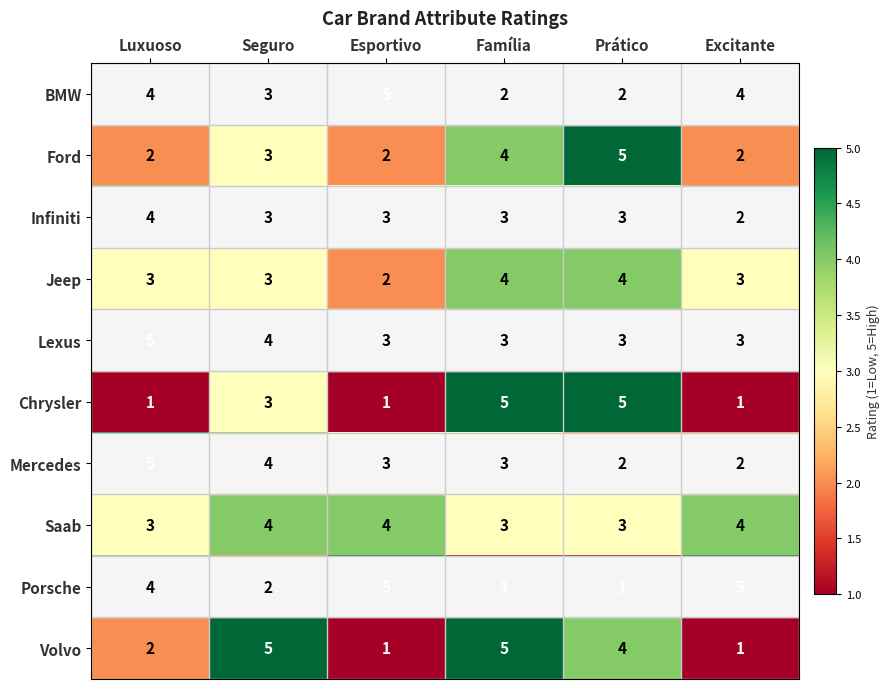

How many Infiniti values are between 3 and 4?

5